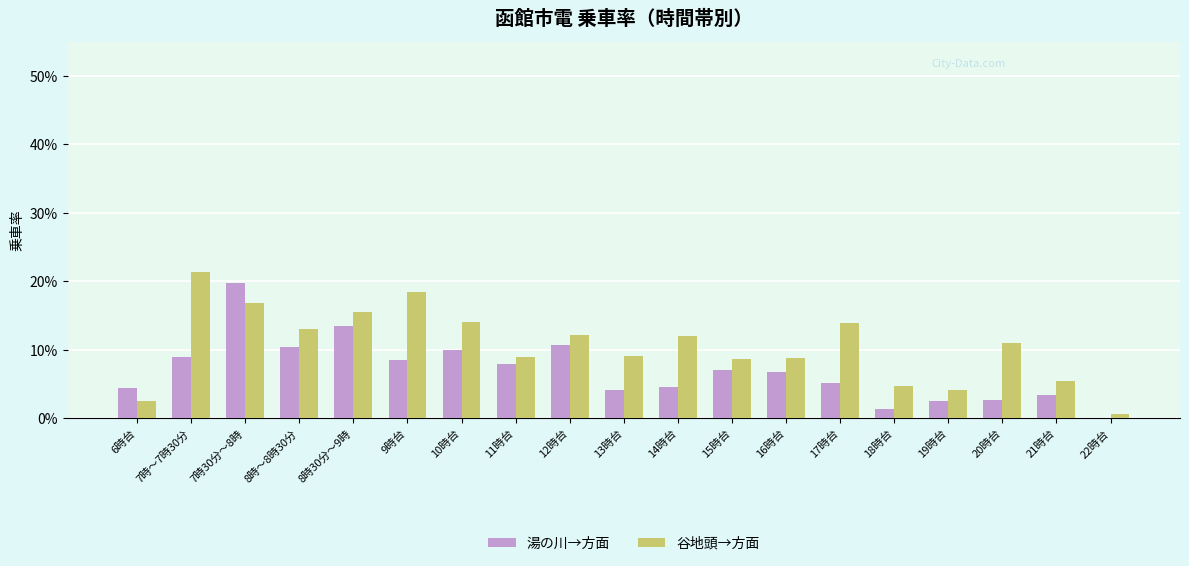

How many values in the 湯の川→方面 series exceed 6?

10